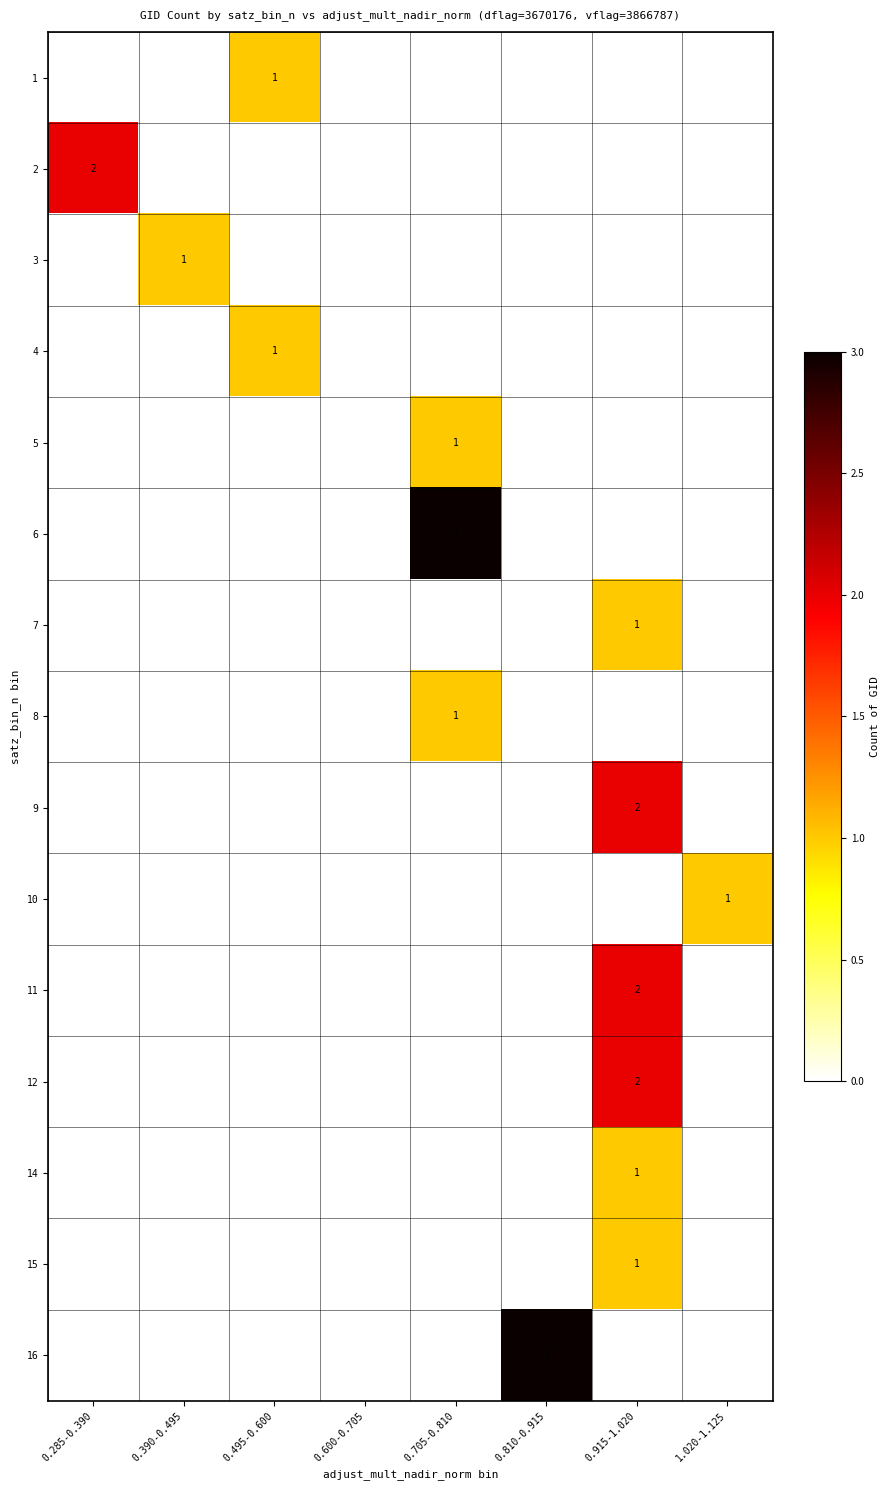

The value of 10 at 1.020-1.125 is 1. True or false?

True